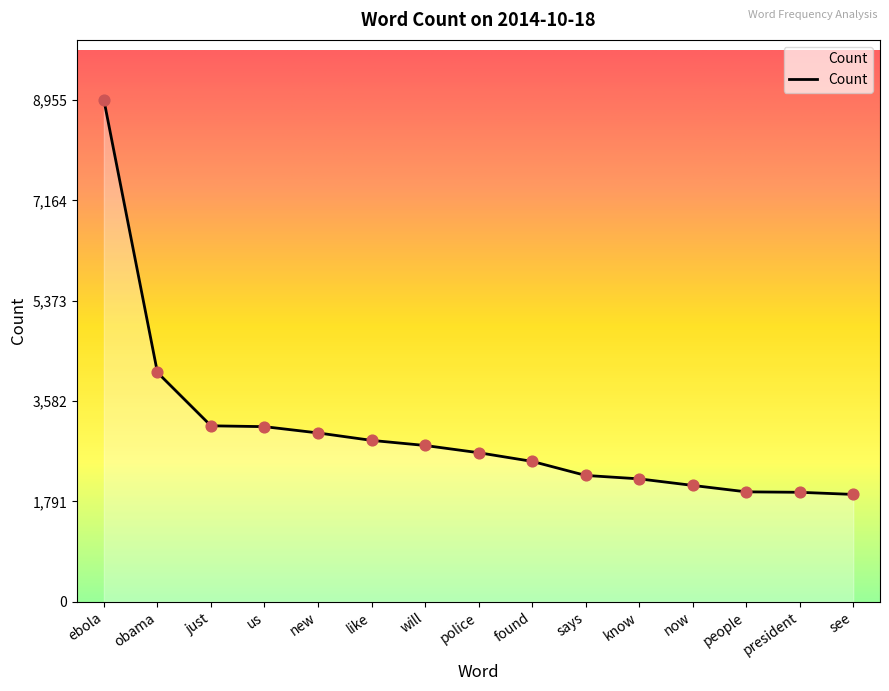

Between obama and us, which is larger?

obama